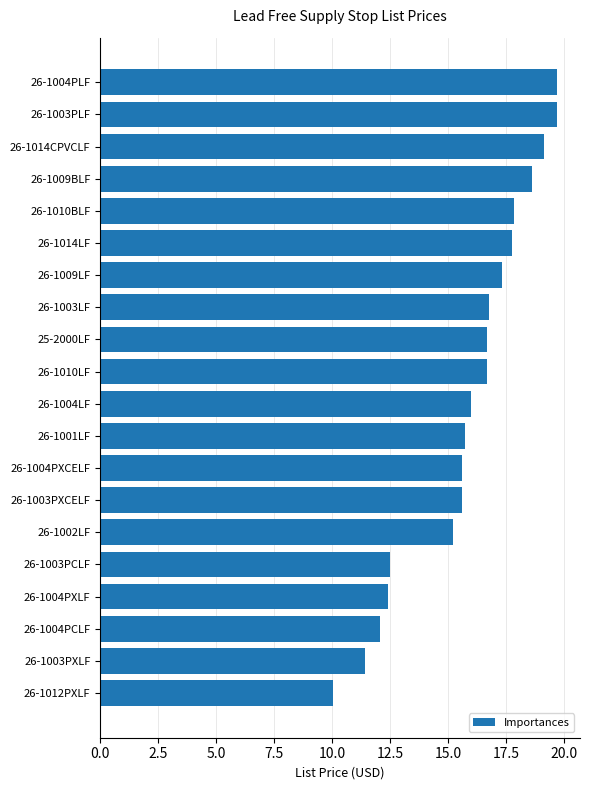

Does the chart contain any negative values?

No